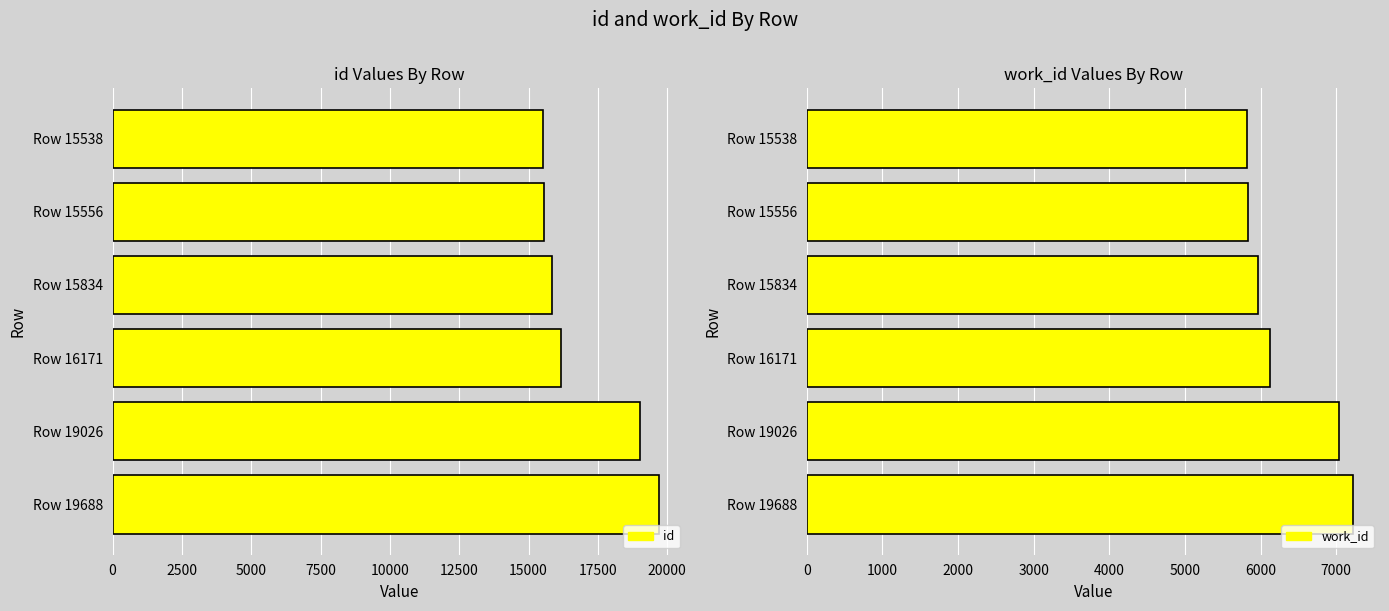

What are all the series names shown in the legend?

id, work_id